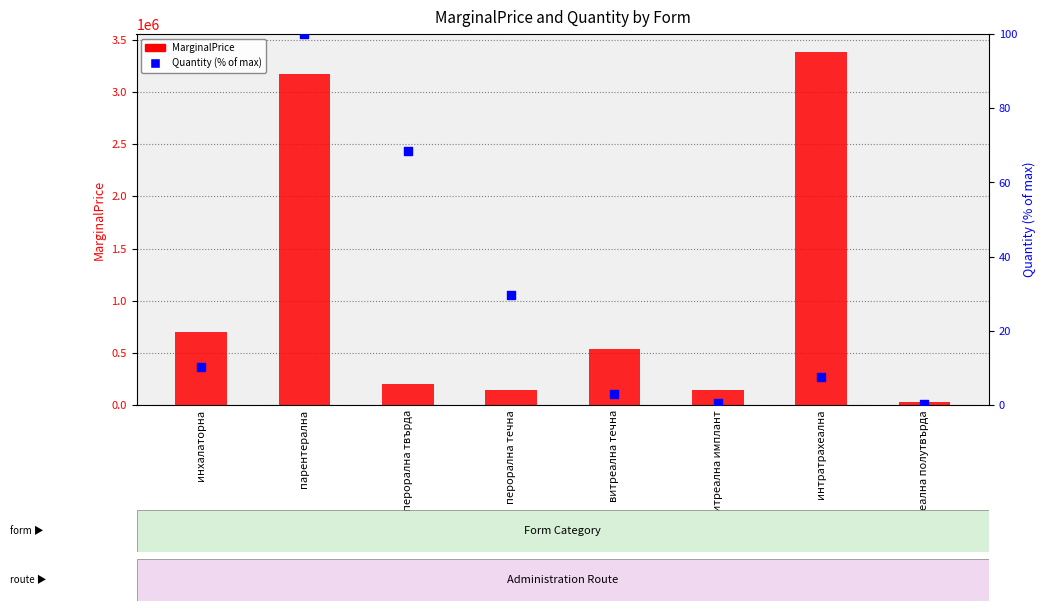

Which series reaches the minimum Y coordinate?

Quantity (% of max)